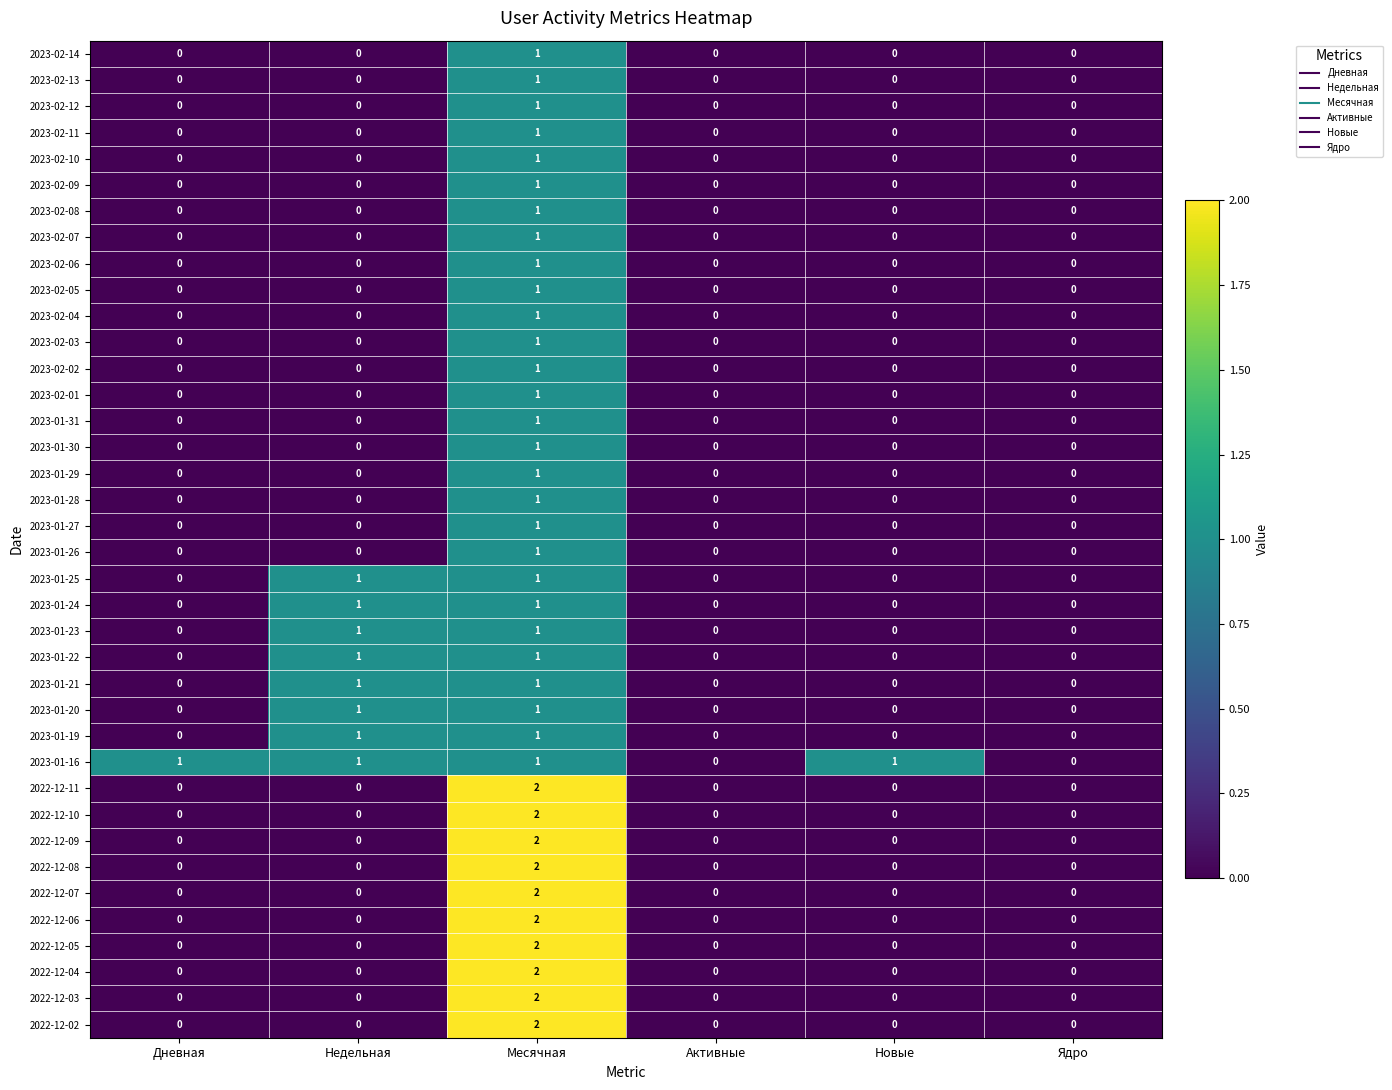

The value of 2022-12-05 at Активные is 0. True or false?

True